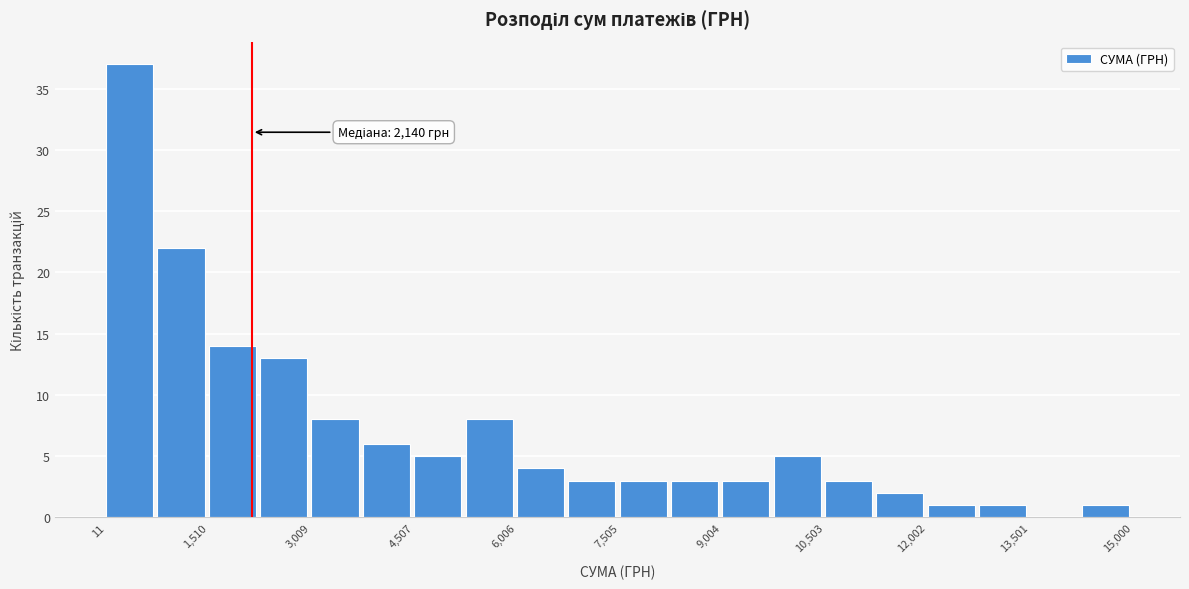

Read against the x-axis, roughly where is the centre of the tallest bar?

400